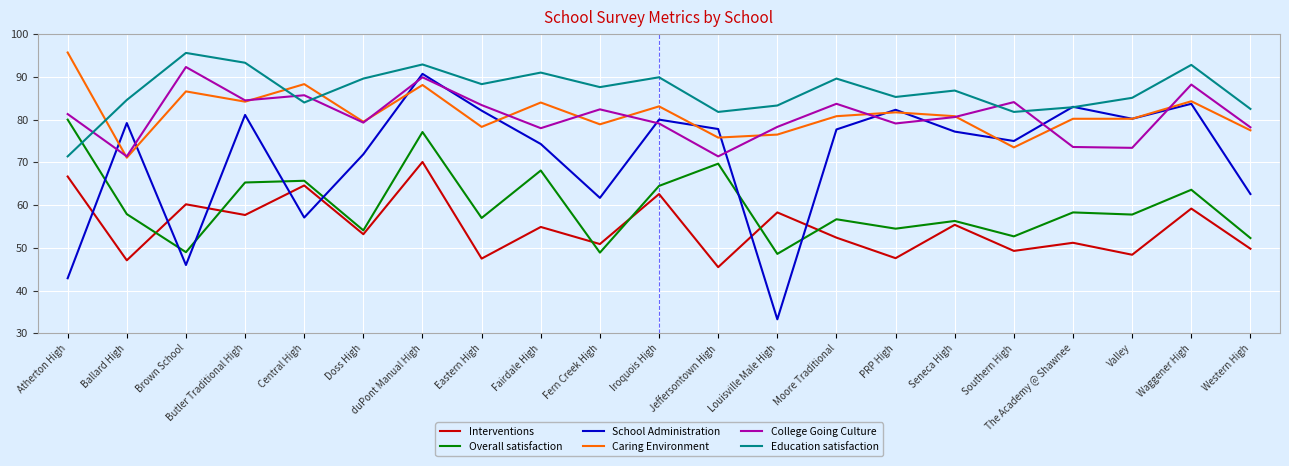

Is it true that School Administration equals 118.8 at Ballard High?

False